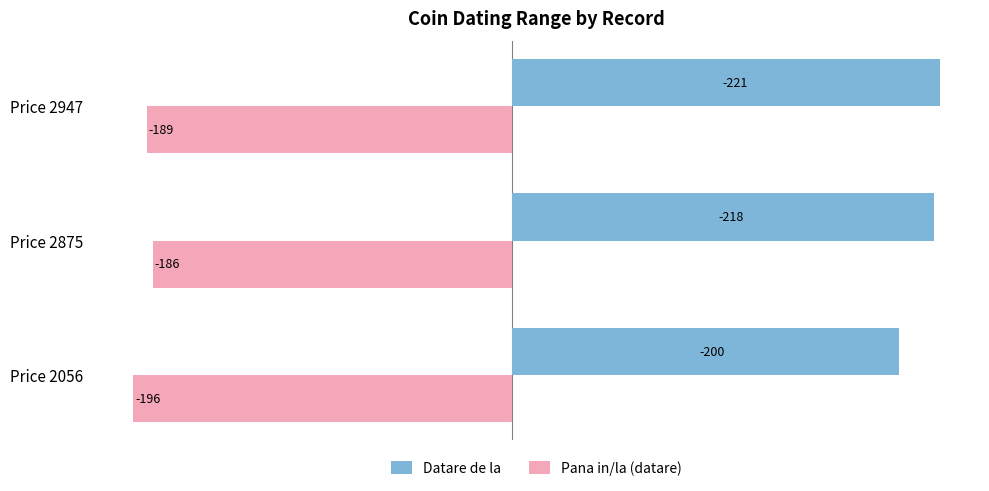

Which category has the highest value across all series?

Price 2947